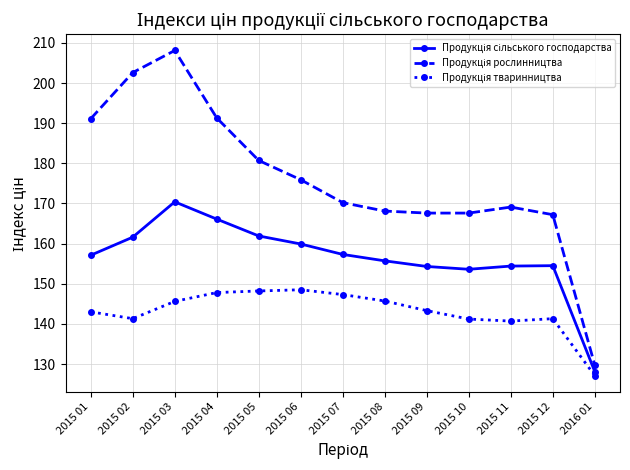

At which category does the chart reach its peak across all series?

2015 03